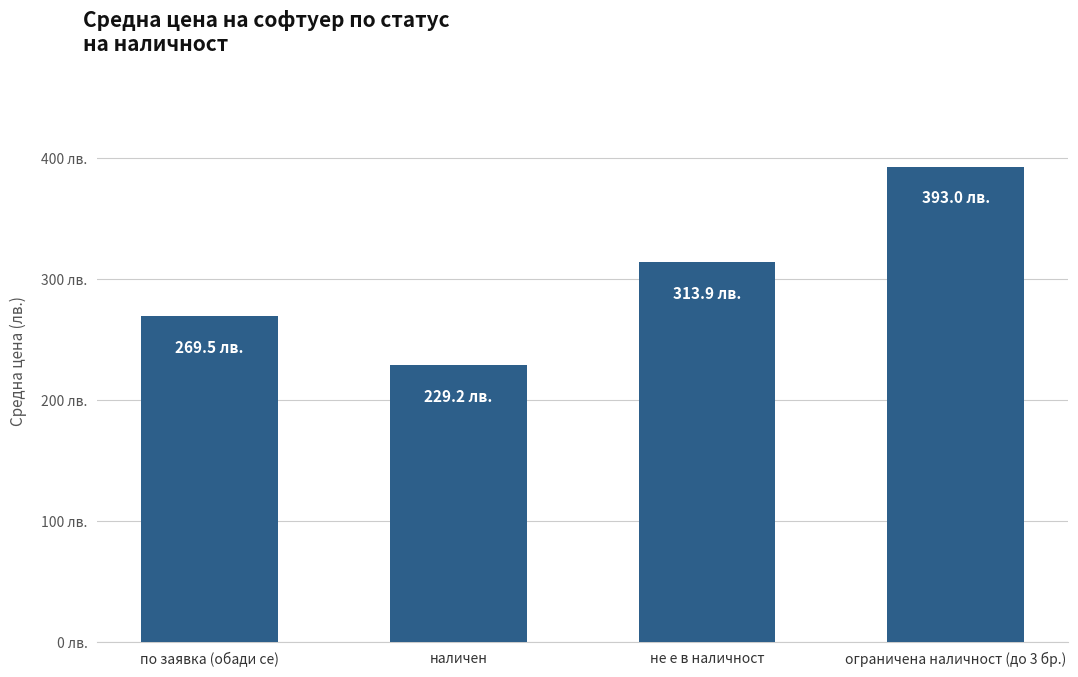

Are the bars horizontal?

No